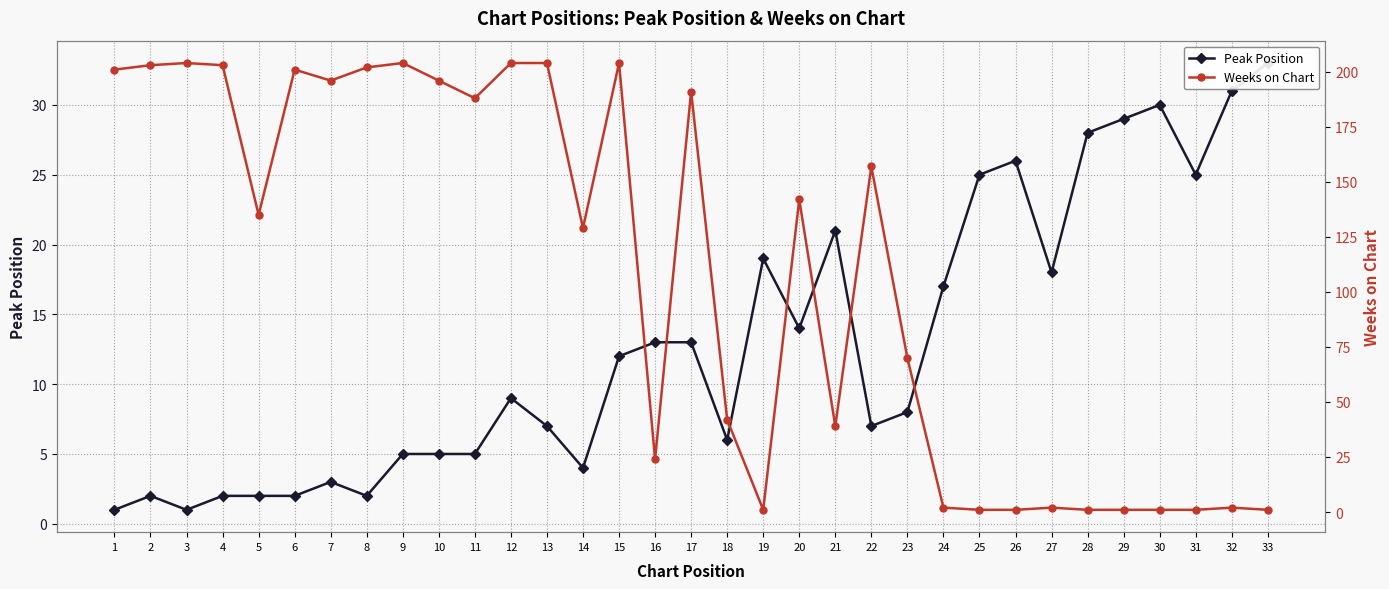

At which category does Peak Position reach its first local valley?

3